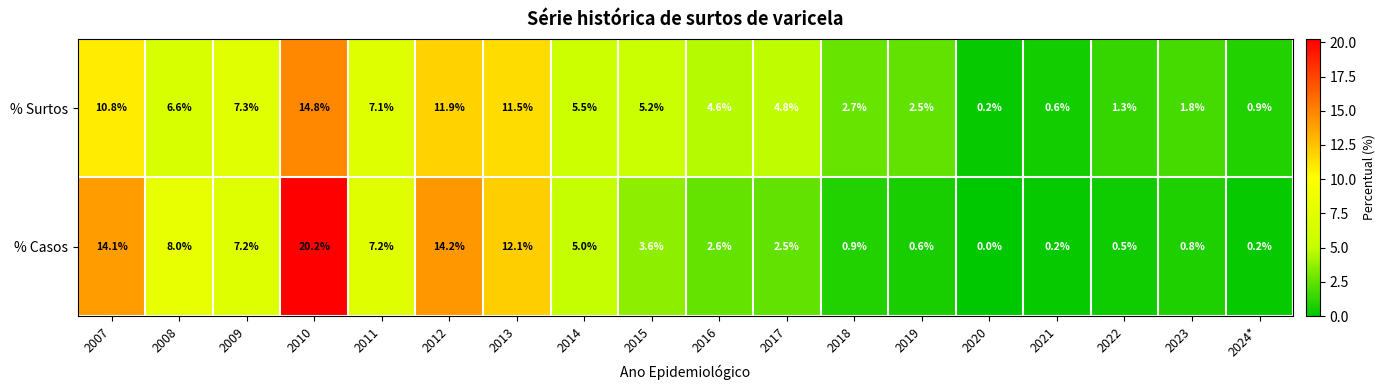

The % Surtos series shows 2.5 at 2019. True or false?

True